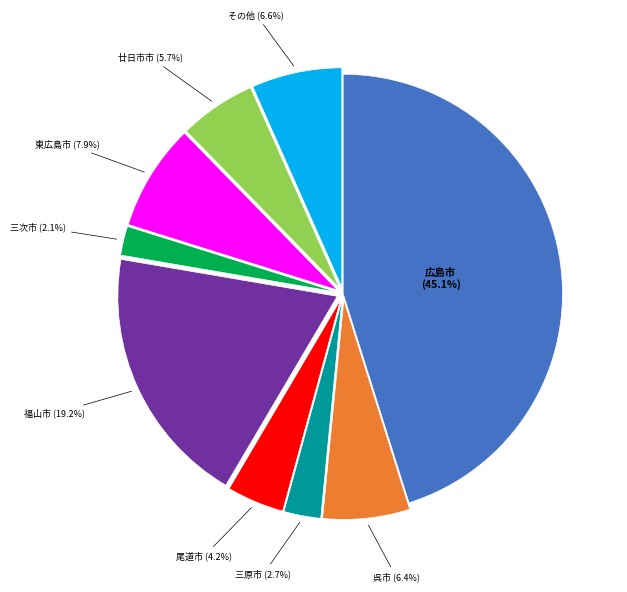

How many slices are in this pie chart?

9